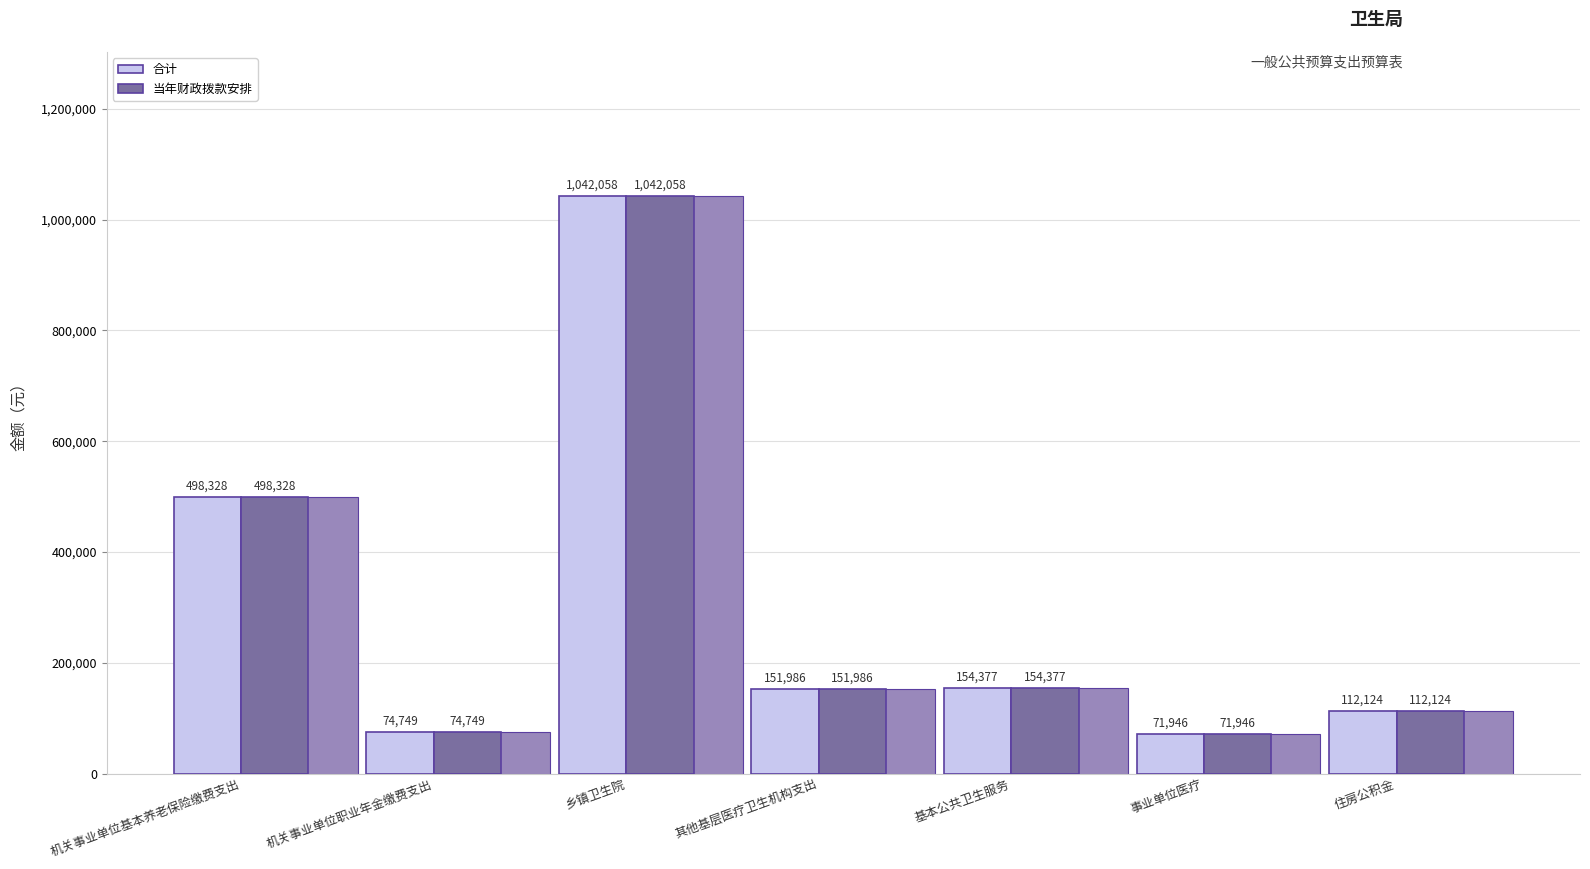

What is the minimum value for 当年财政拨款安排?

71946